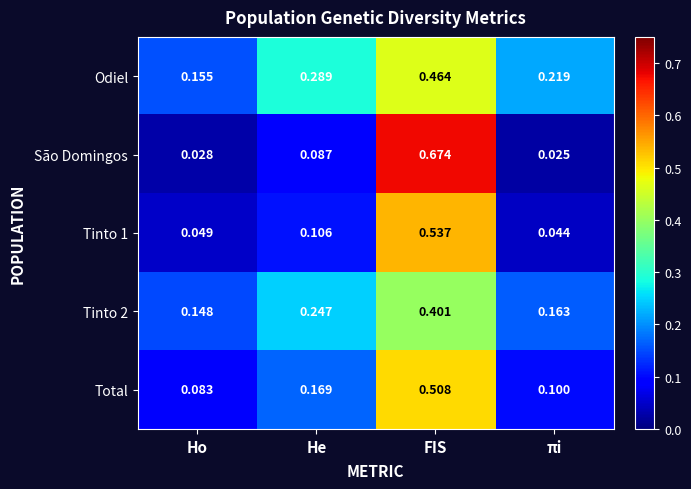

At He, list the series in order from largest to smallest.

Odiel, Tinto 2, Total, Tinto 1, São Domingos